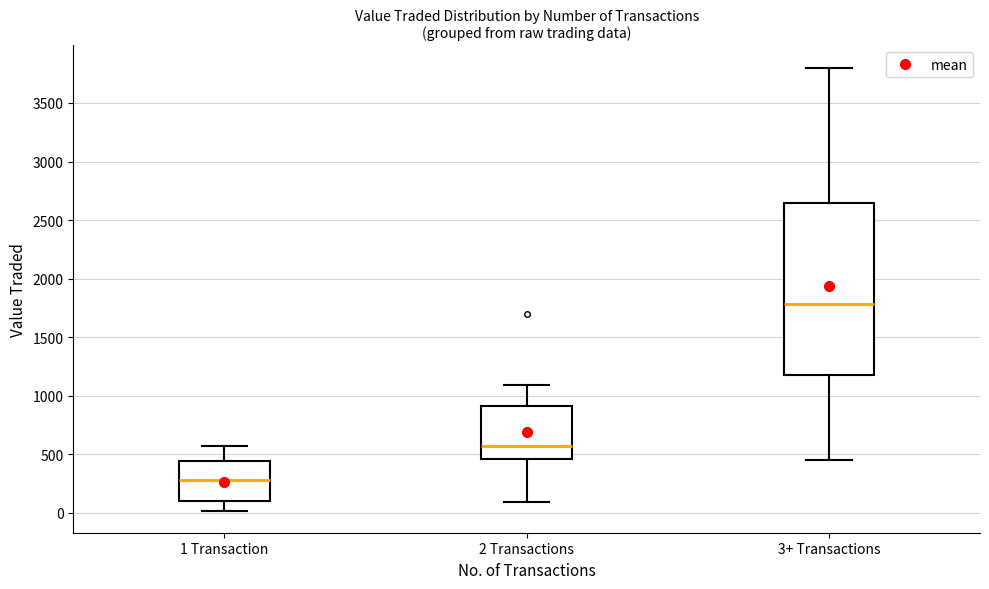

Comparing the boxes themselves (not the whiskers), which one is the tallest?

3+ Transactions